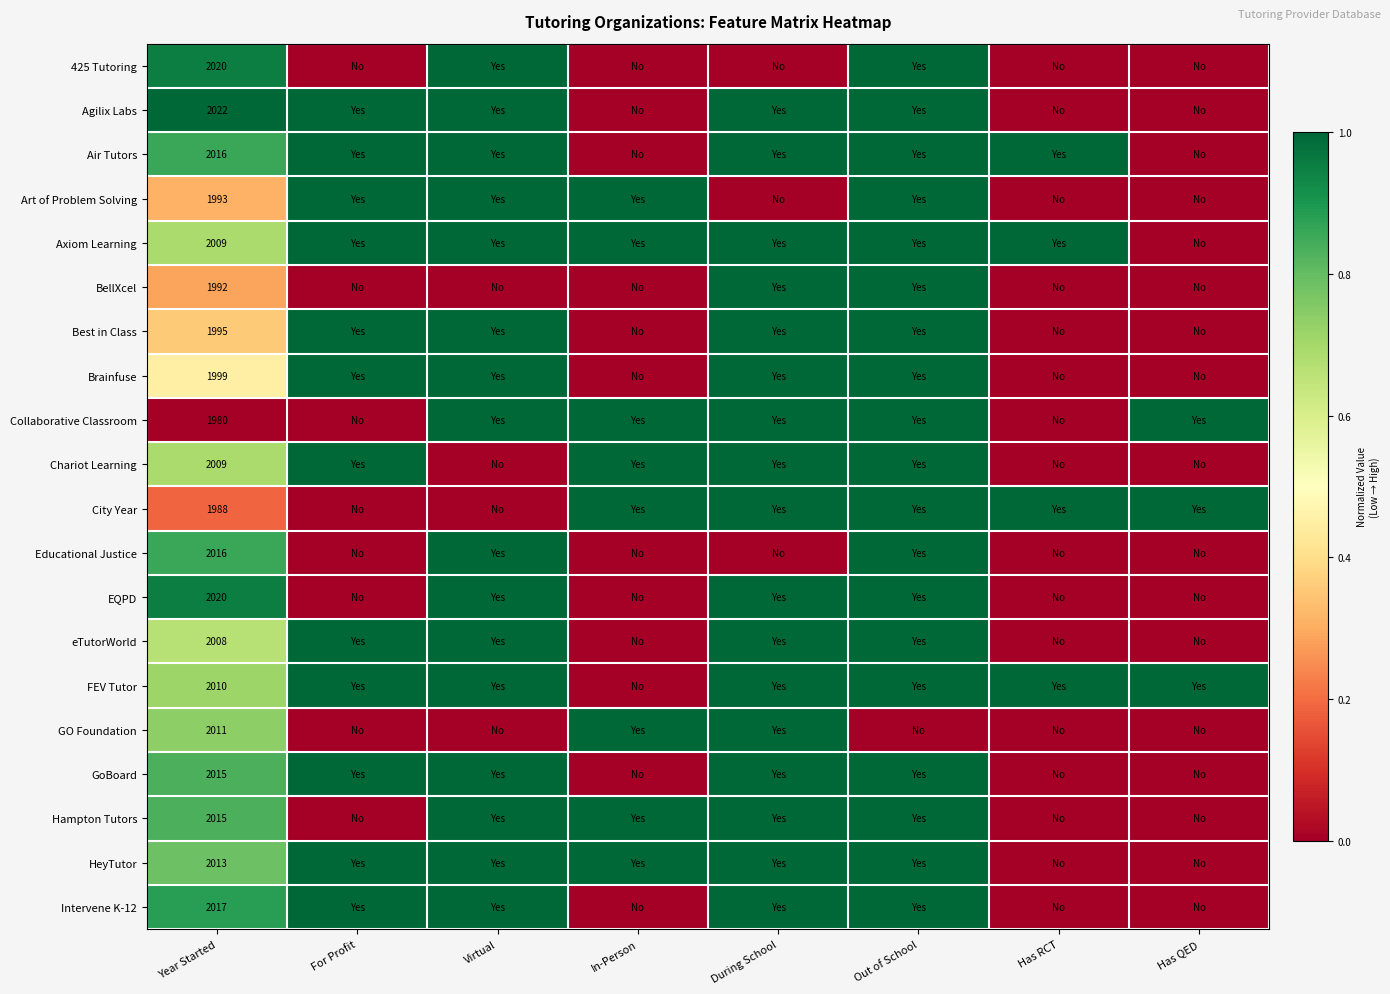

True or false: Axiom Learning has a value of 2009 at Year Started.

True